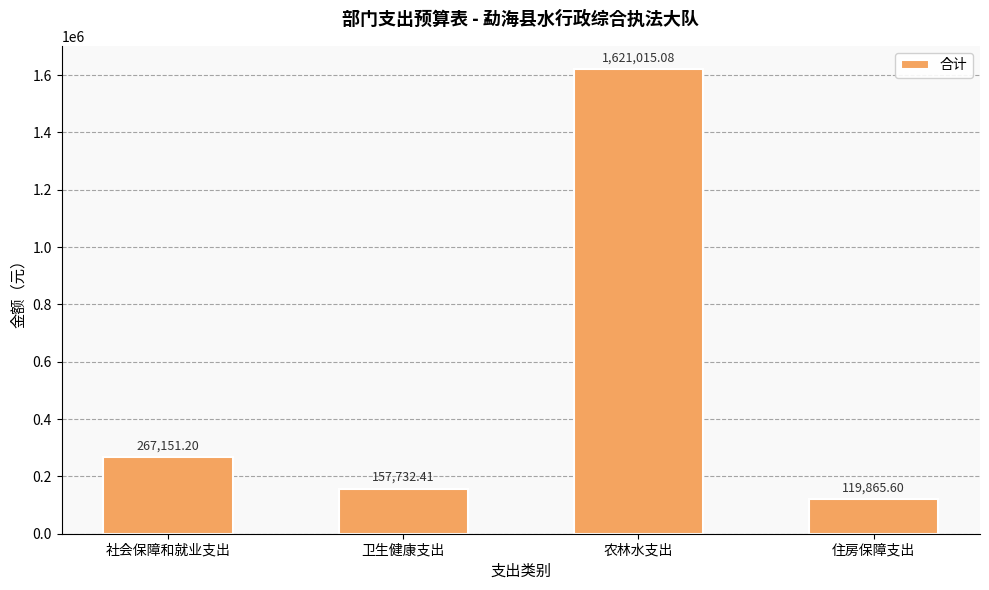

What is the sum of all values?

2165764.3